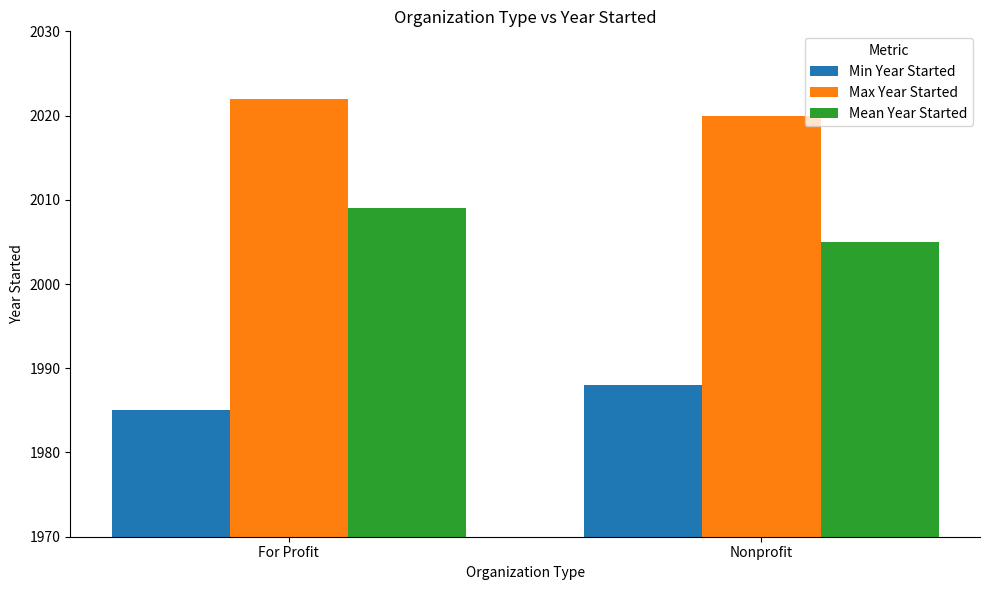

What is the label of the 1st bar from the left?

For Profit